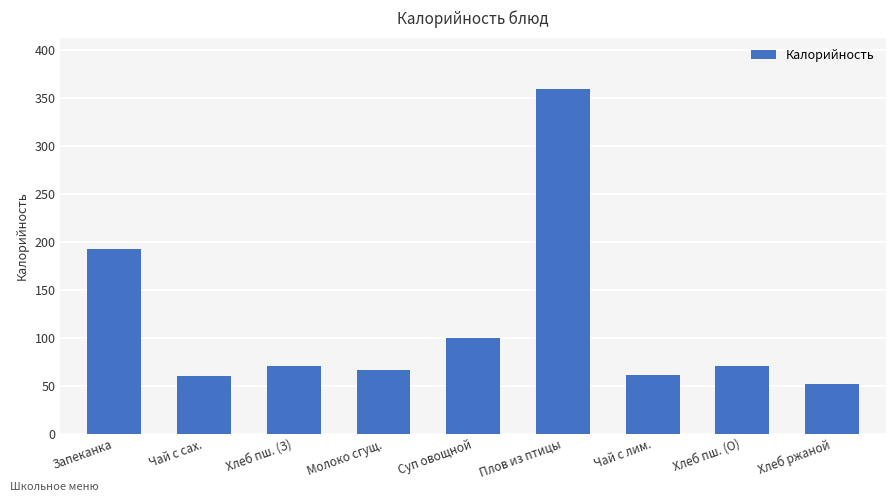

What is the change in value from Суп овощной to Плов из птицы?

+259